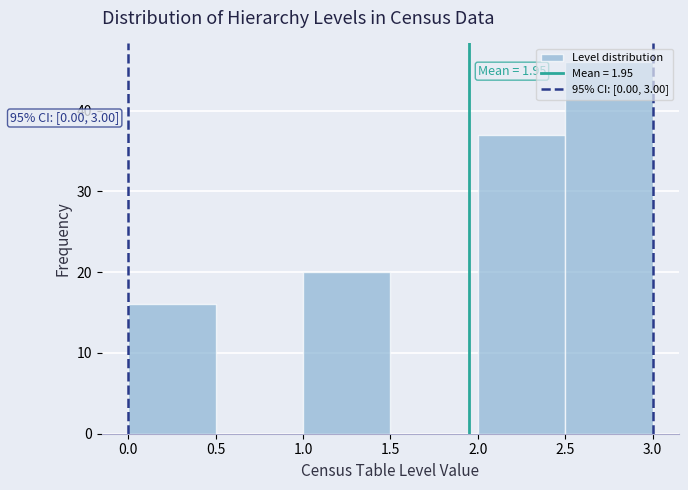

Over which range of the x-axis is the bar tallest?

2.5 to 3.0